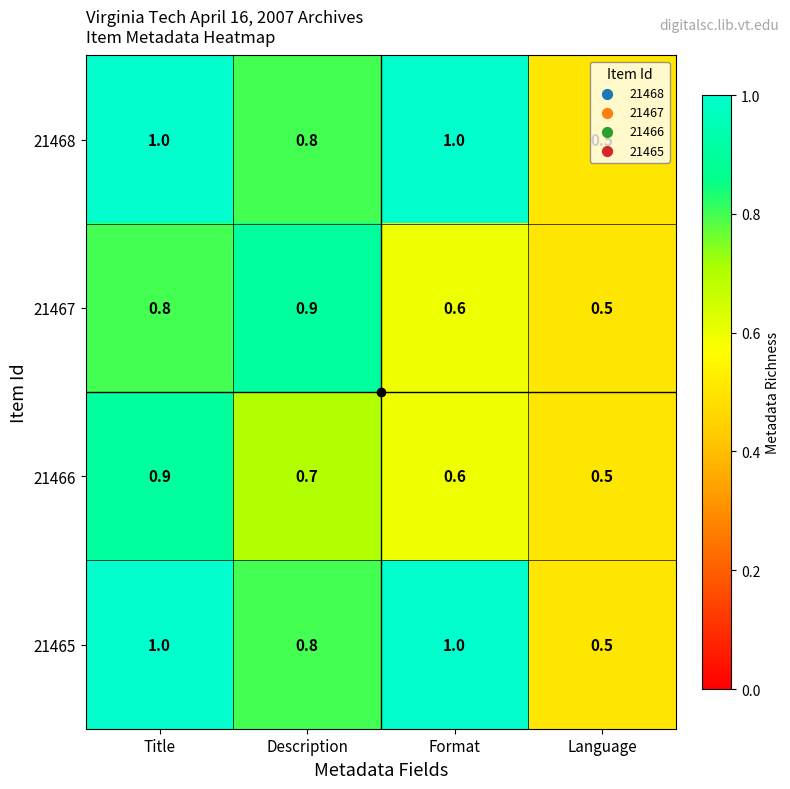

Which series changed the most between Description and Format?

21467